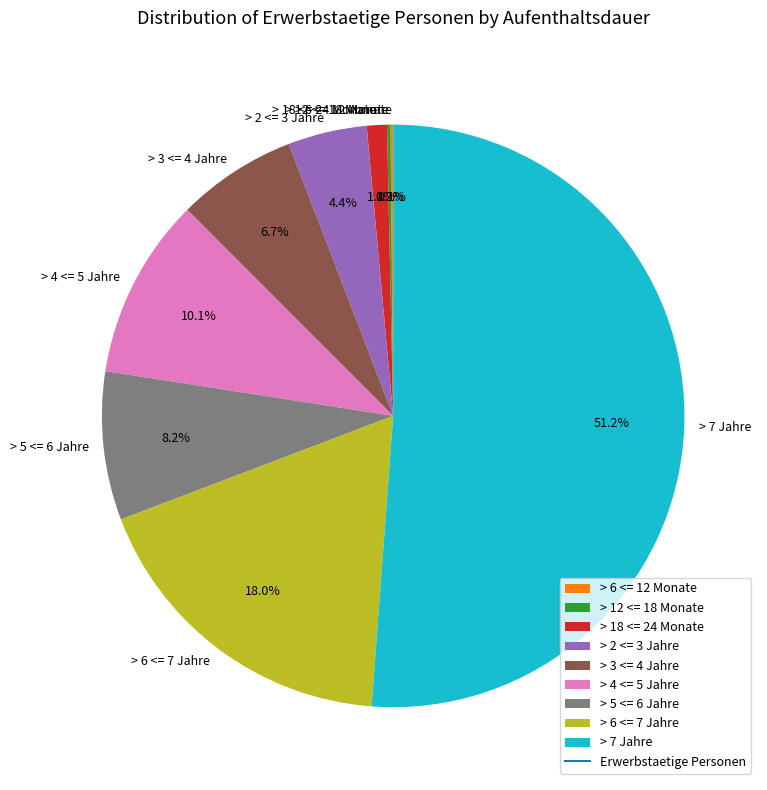

What is the ratio of the value at > 2 <= 3 Jahre to the value at > 5 <= 6 Jahre?

0.5